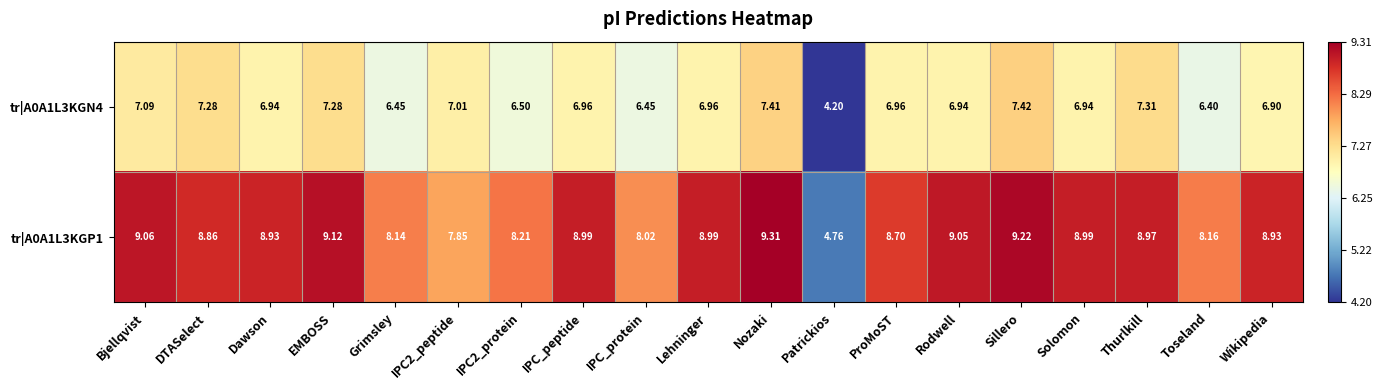

Is the value of tr|A0A1L3KGN4 at Dawson greater than the value of tr|A0A1L3KGP1 at IPC2_protein?

No